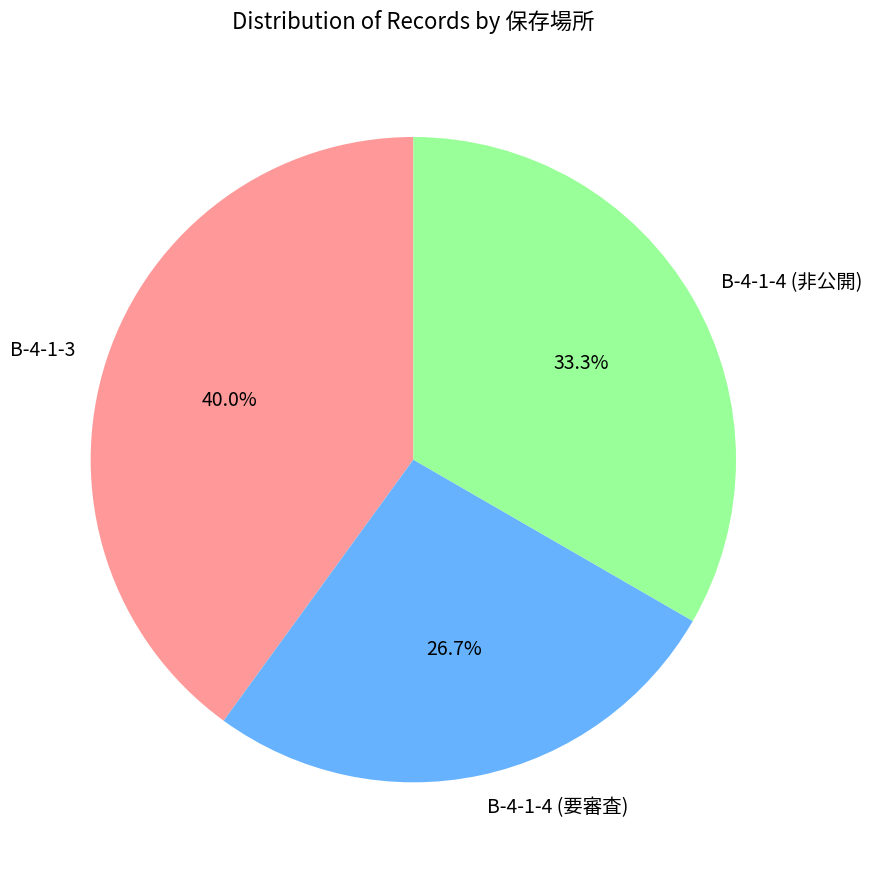

Does any single category account for the majority?

No